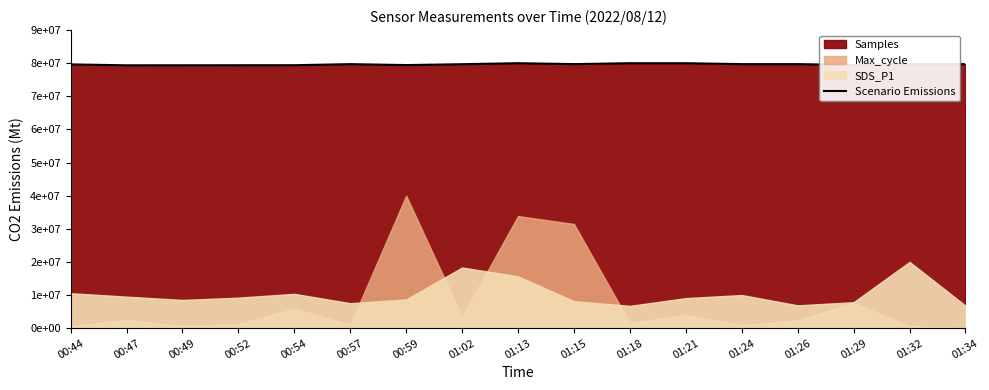

What is the average value?

79649492.9